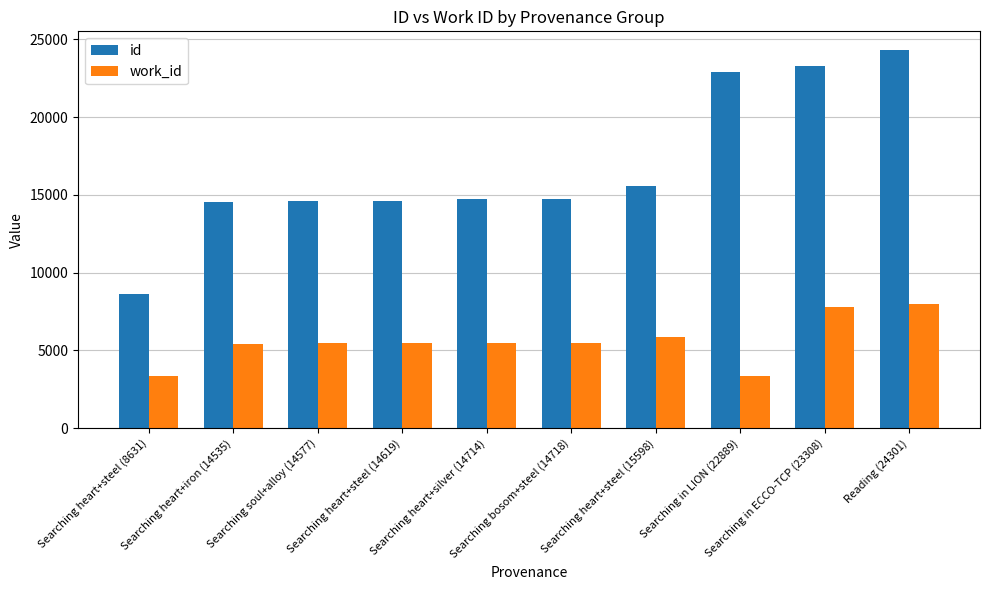

The work_id series shows 8571 at Searching heart+iron (14535). True or false?

False